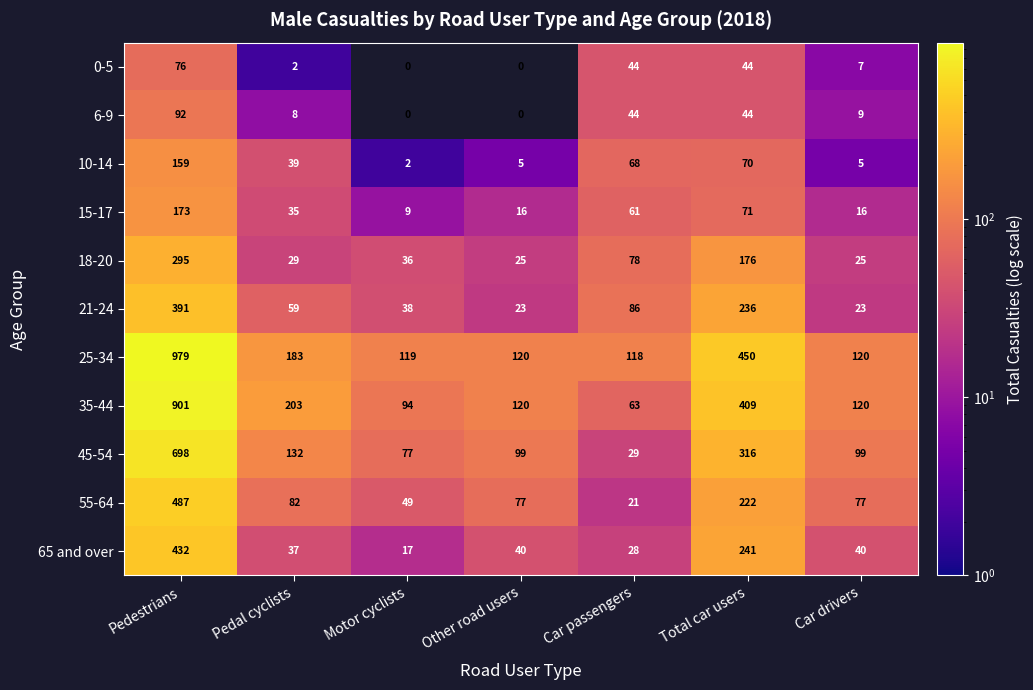

Rank the series at Pedal cyclists from highest to lowest value.

35-44, 25-34, 45-54, 55-64, 21-24, 10-14, 65 and over, 15-17, 18-20, 6-9, 0-5